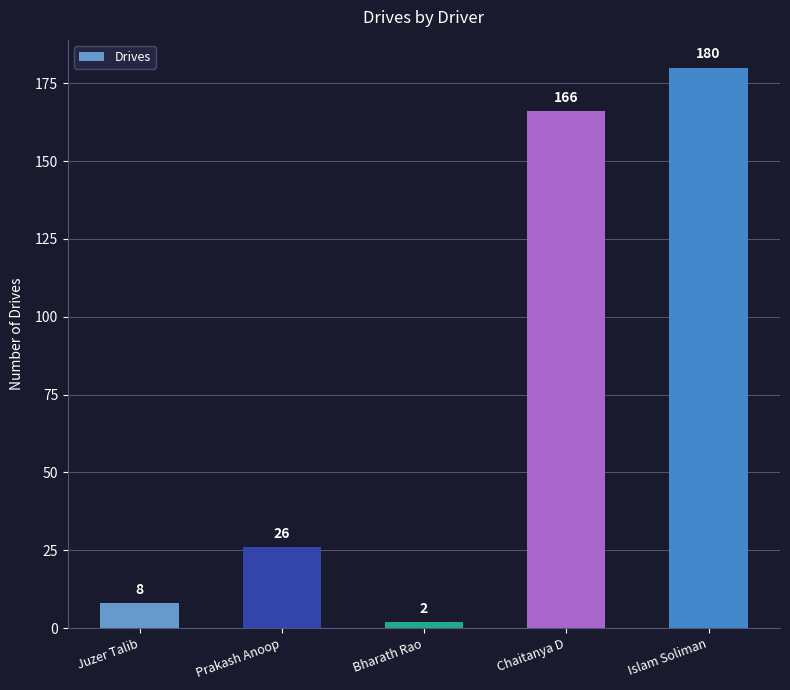

Approximately how many times larger is the value at Islam Soliman compared to Juzer Talib?

22.5